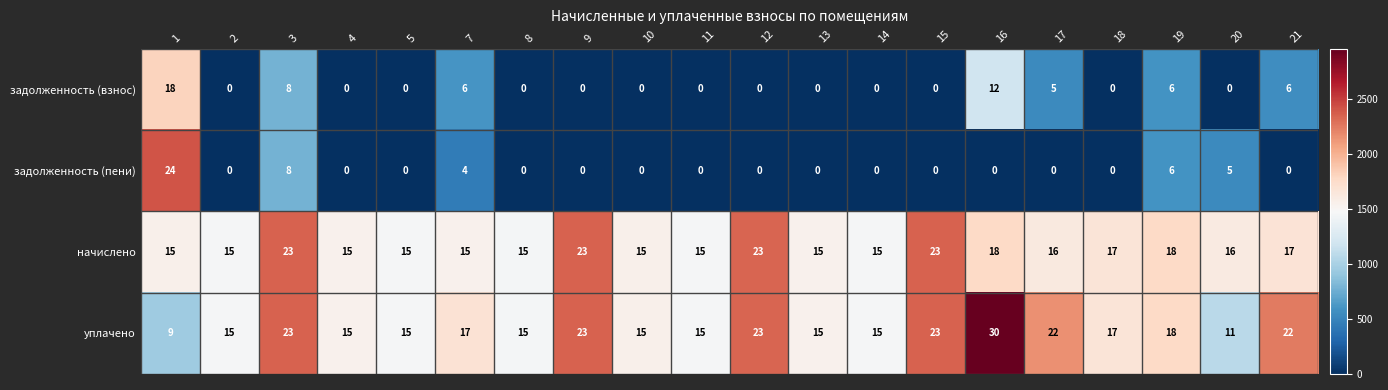

What is the difference between the maximum and minimum values in the задолженность (взнос) series?

18